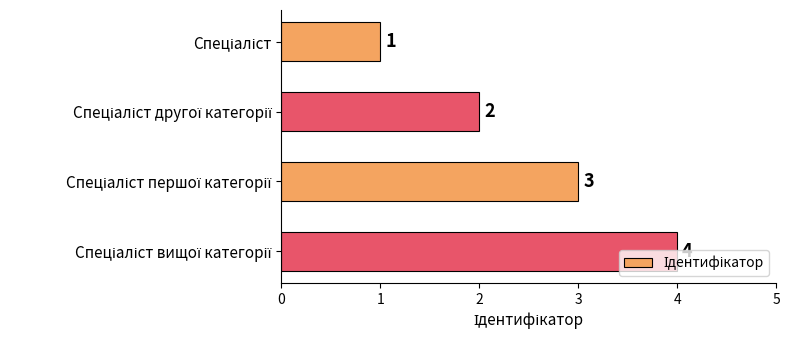

Count the values in the range 2 to 4.

3